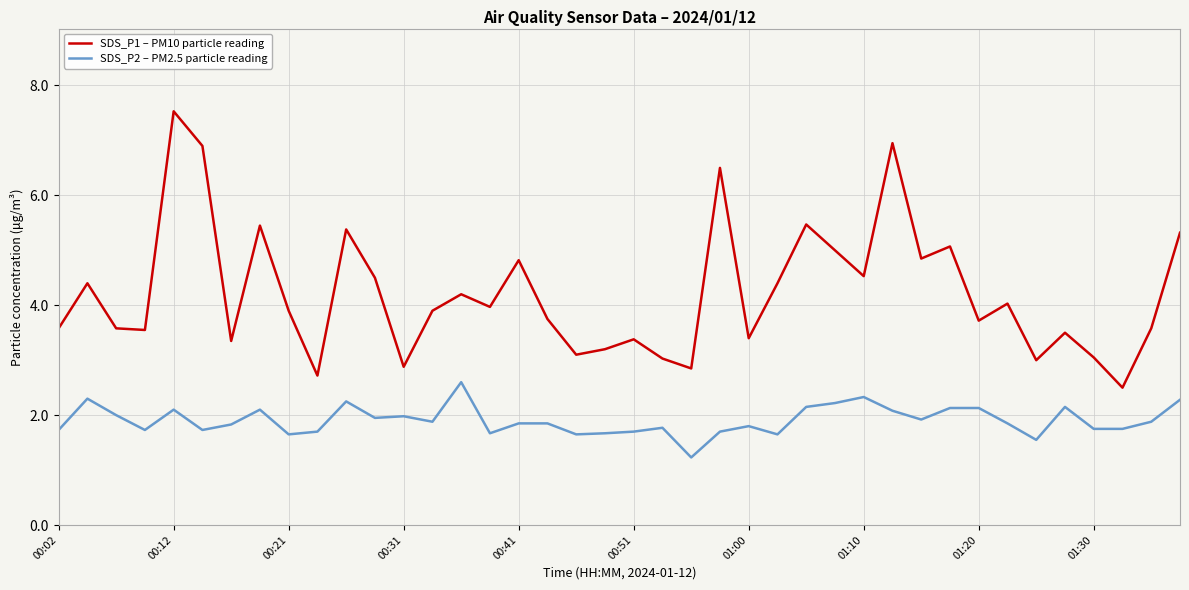

List the series in order of their peak value, lowest first.

SDS_P2 – PM2.5 particle reading, SDS_P1 – PM10 particle reading